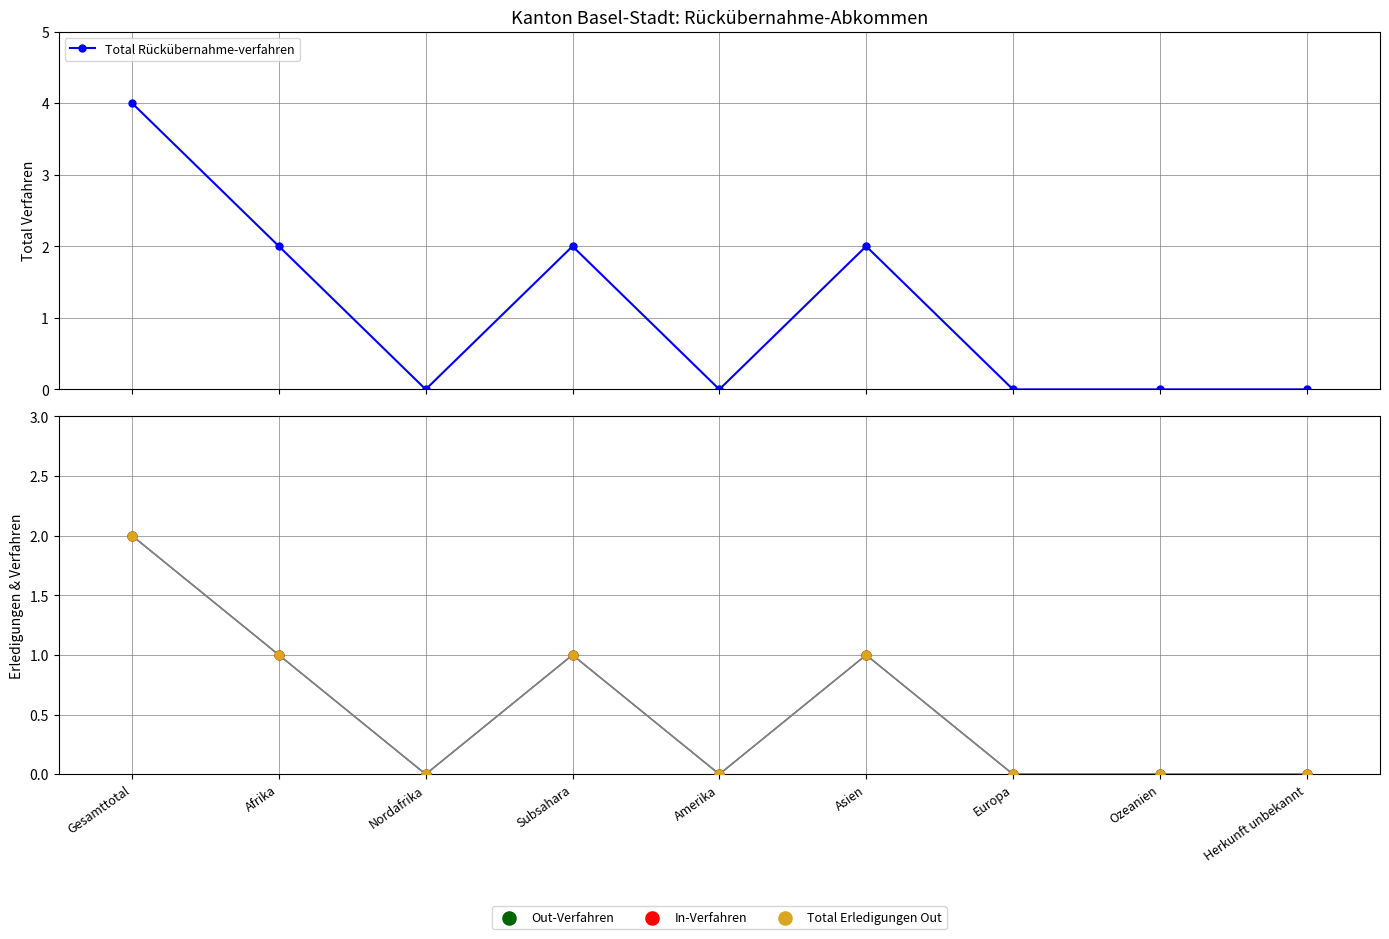

Is the value of Total Rückübernahme-verfahren at Nordafrika greater than the value of Out-Verfahren at Europa?

No